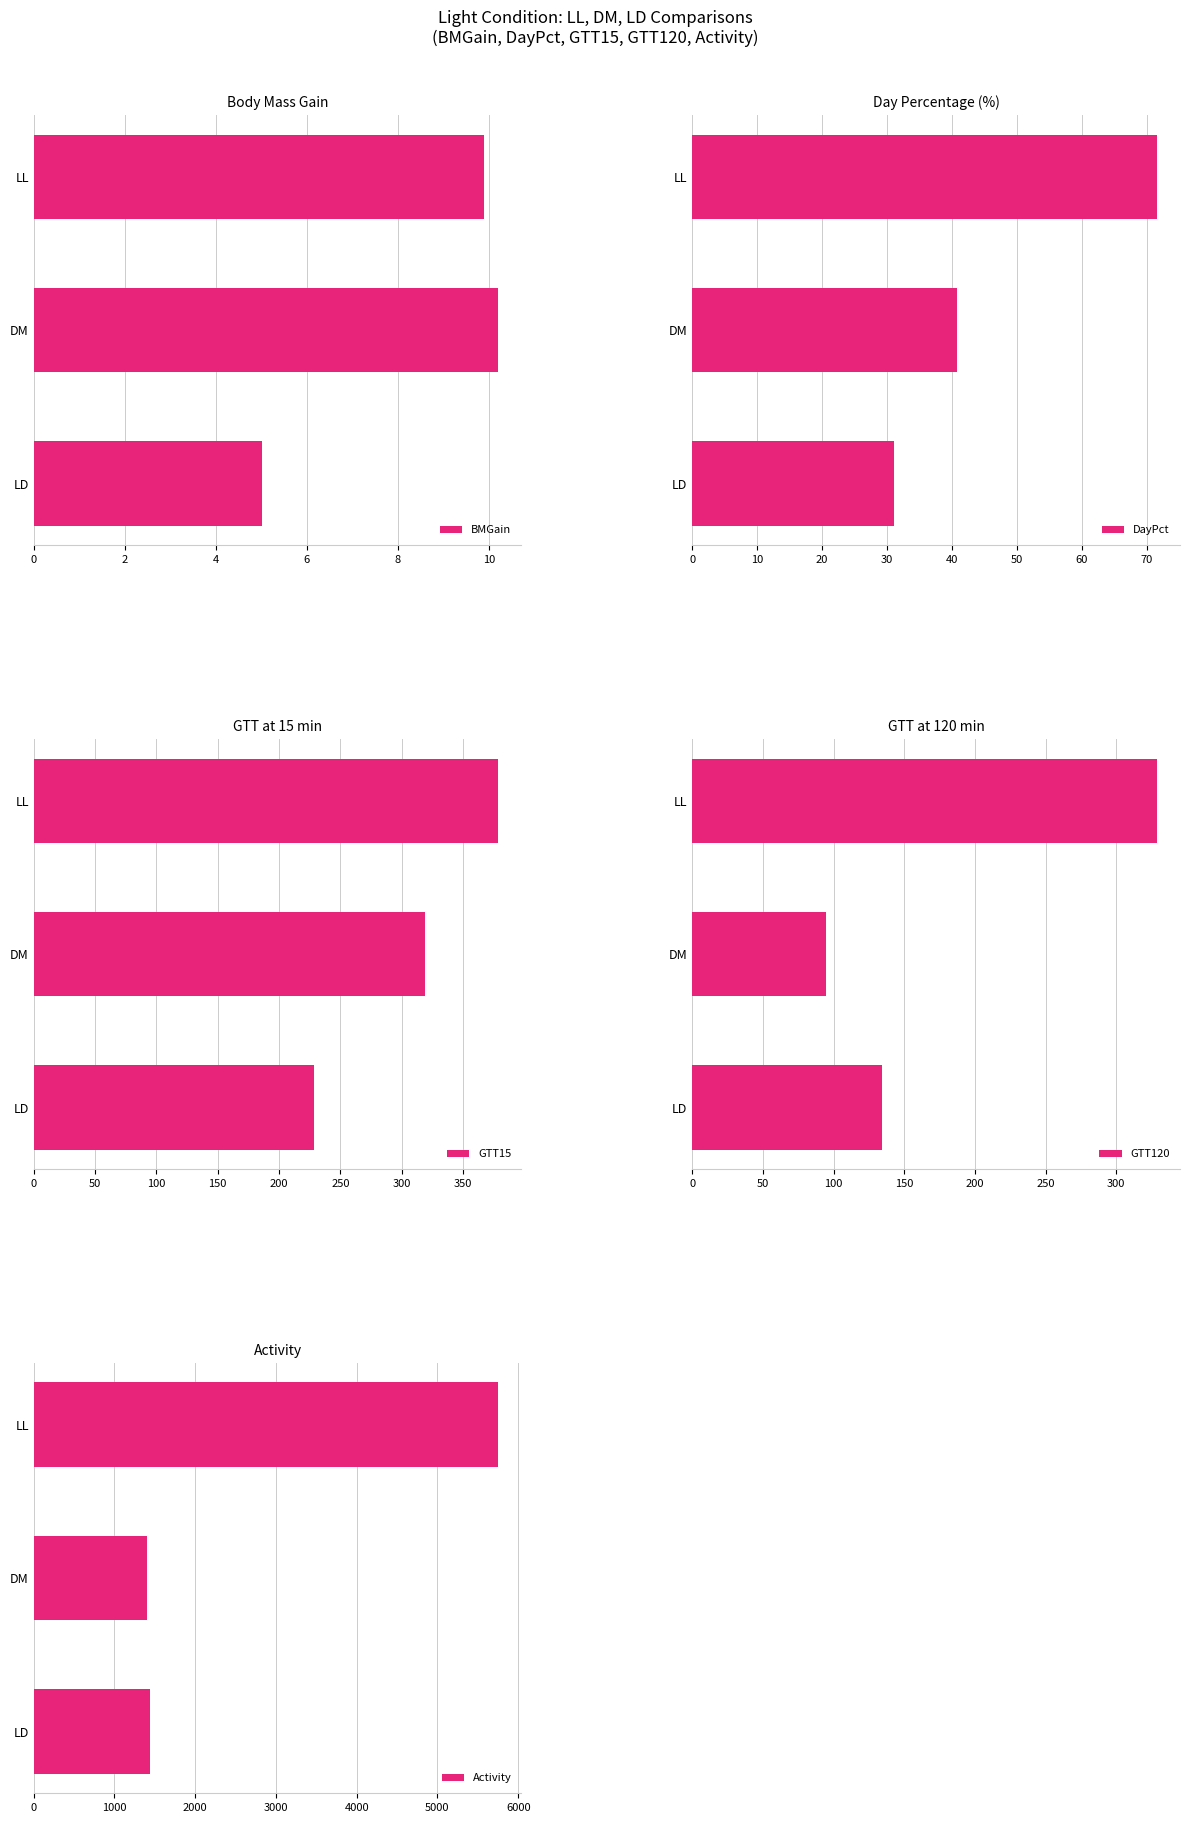

What are all the series names shown in the legend?

BMGain, DayPct, GTT15, GTT120, Activity